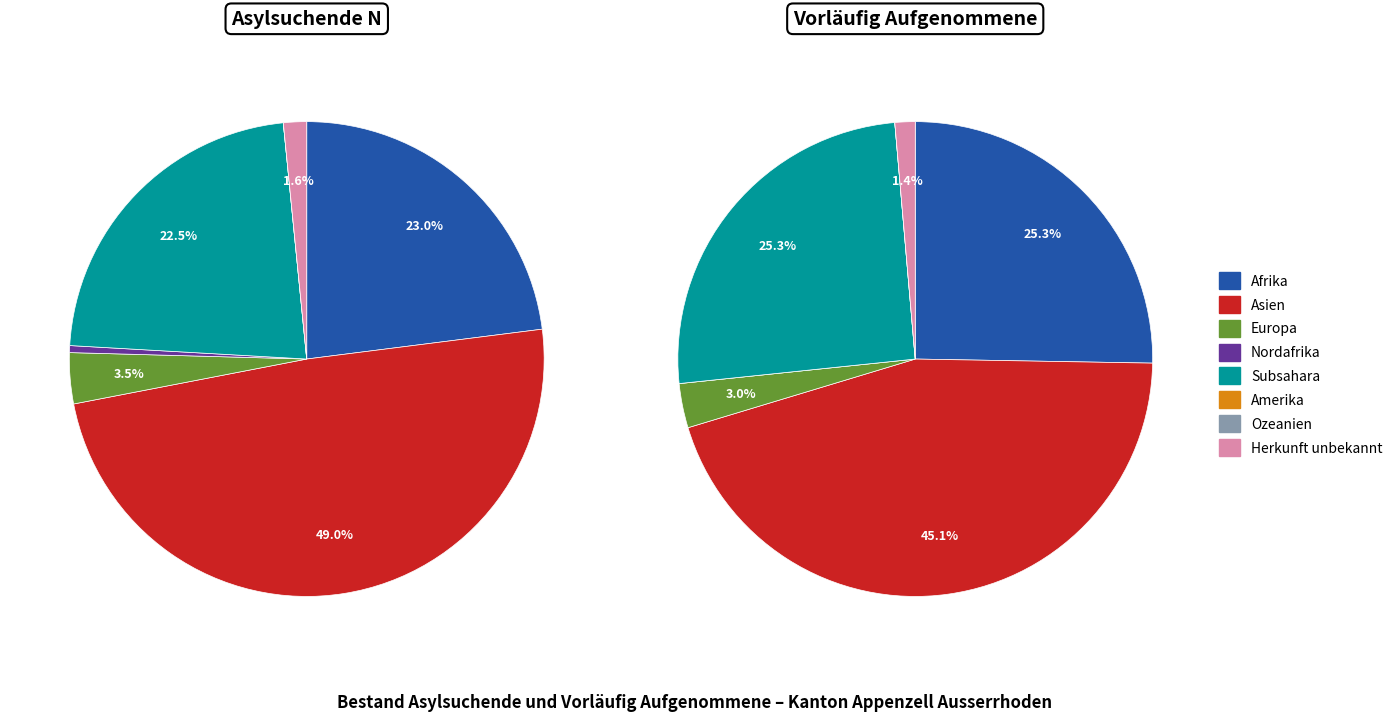

Combined, do Nordafrika and Ozeanien account for over 50%?

No